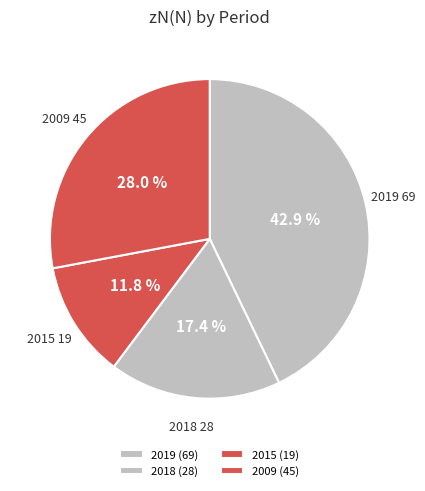

Which category has the smallest portion of the pie?

2015 (19)